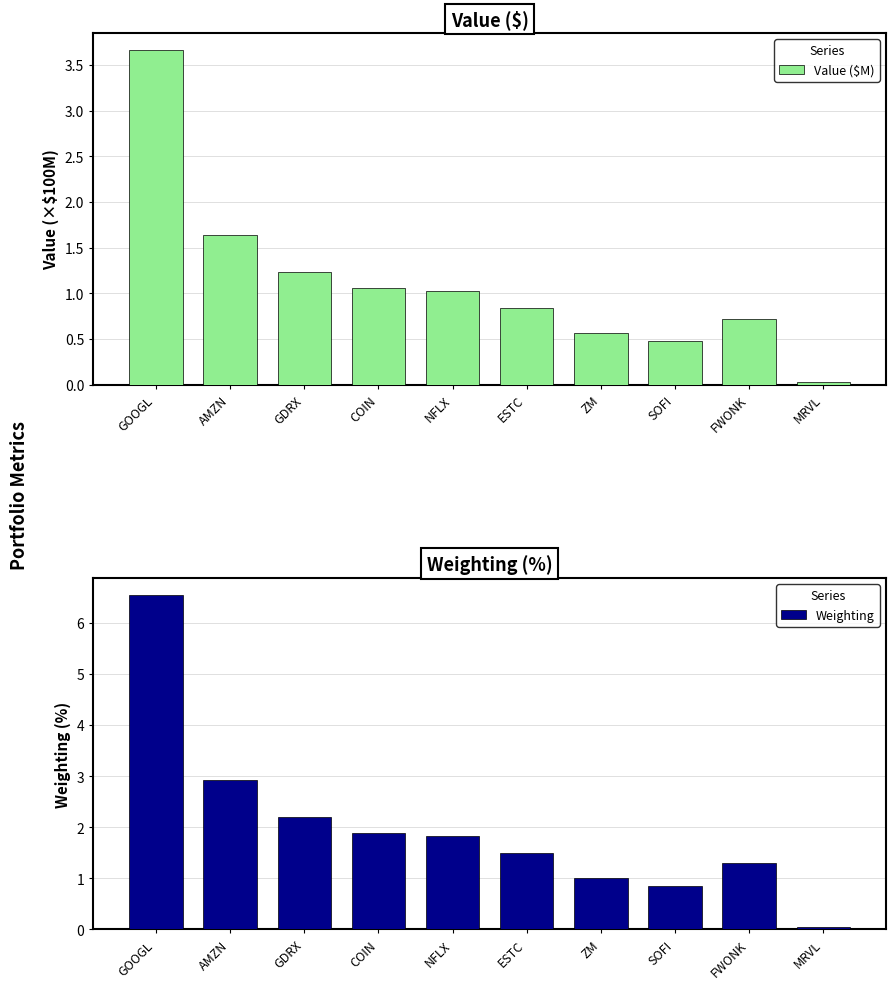

List the series in order of their overall mean, lowest first.

Value ($M), Weighting